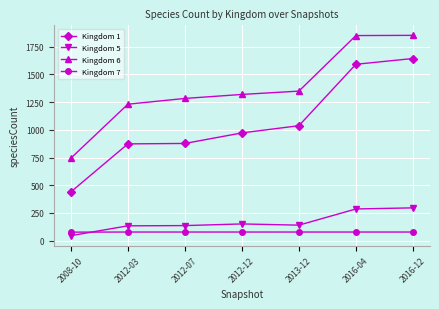

Which series has the widest spread of values?

Kingdom 1